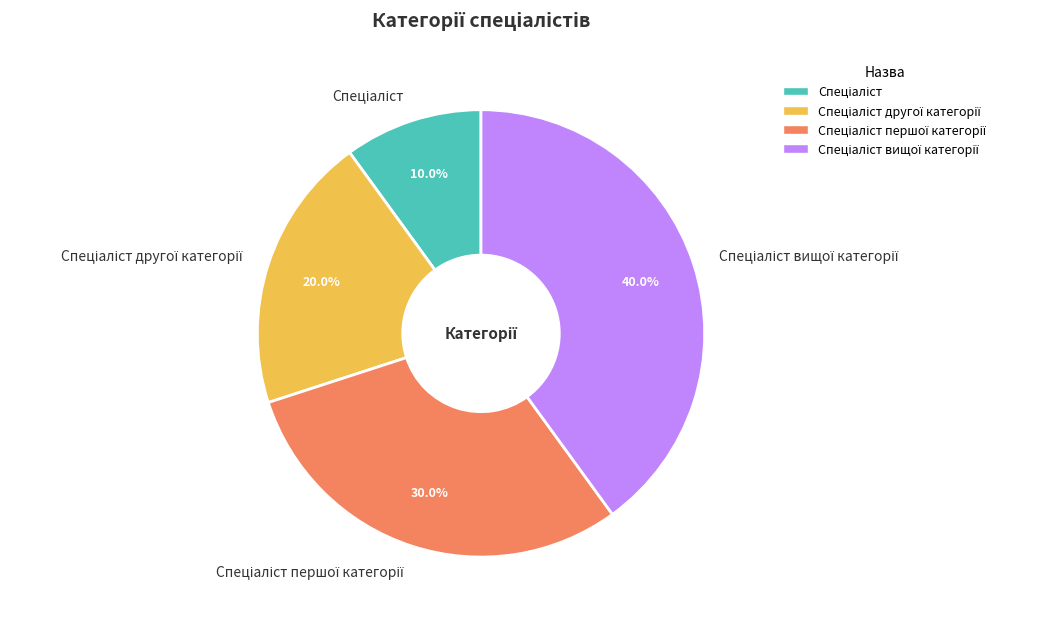

Is there any slice that represents more than half of the pie?

No